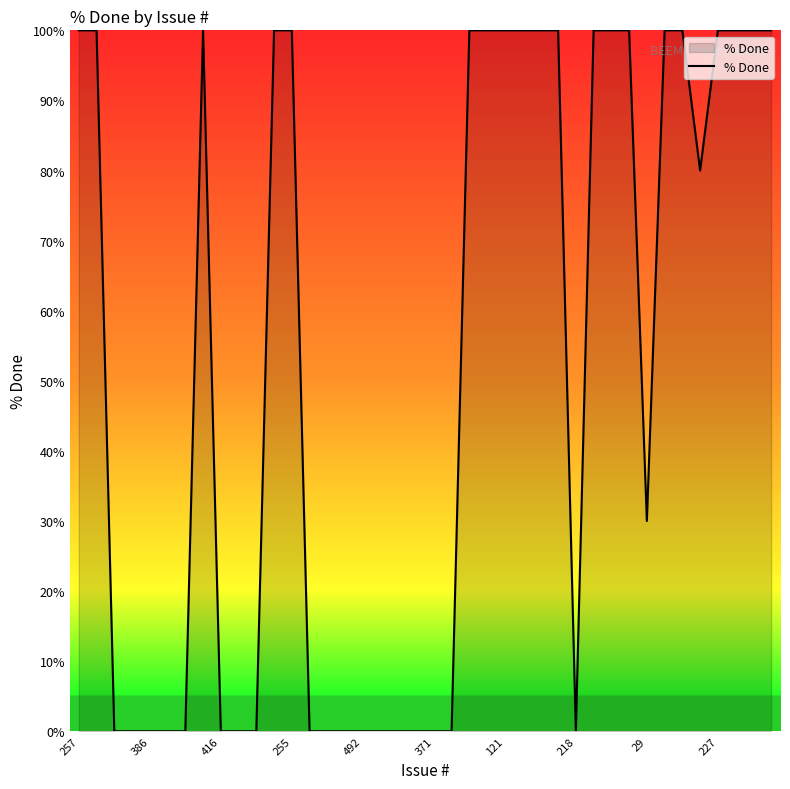

What is the difference between the maximum and minimum values?

100